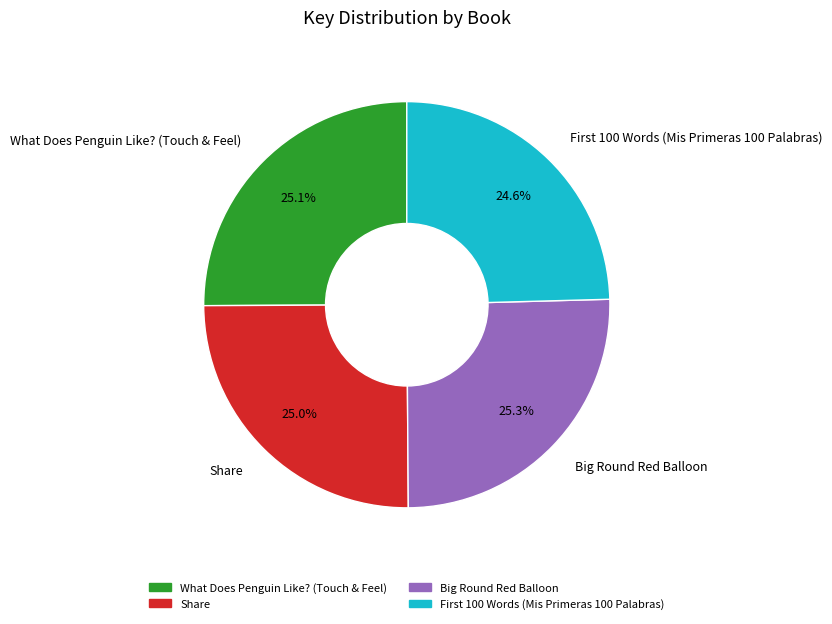

Count the number of slices in the pie.

4